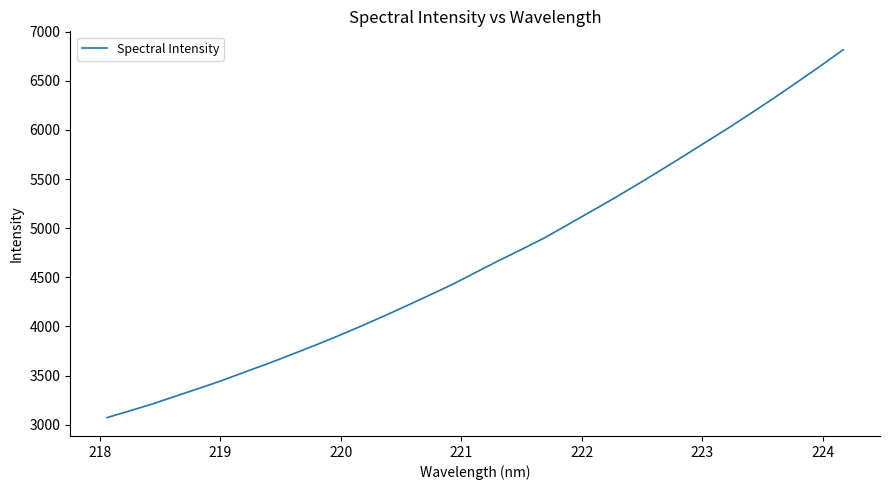

What is the difference between the second highest and second lowest values?

3507.4